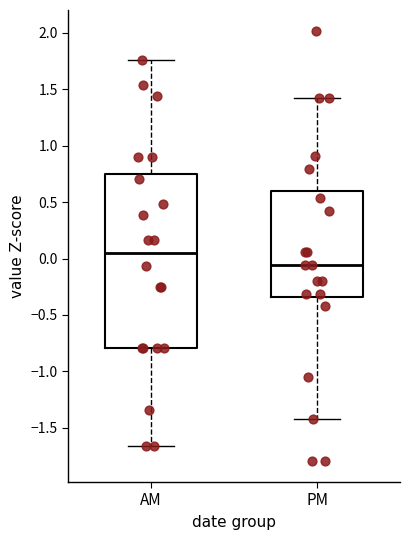

Which box's median line is the lowest?

PM